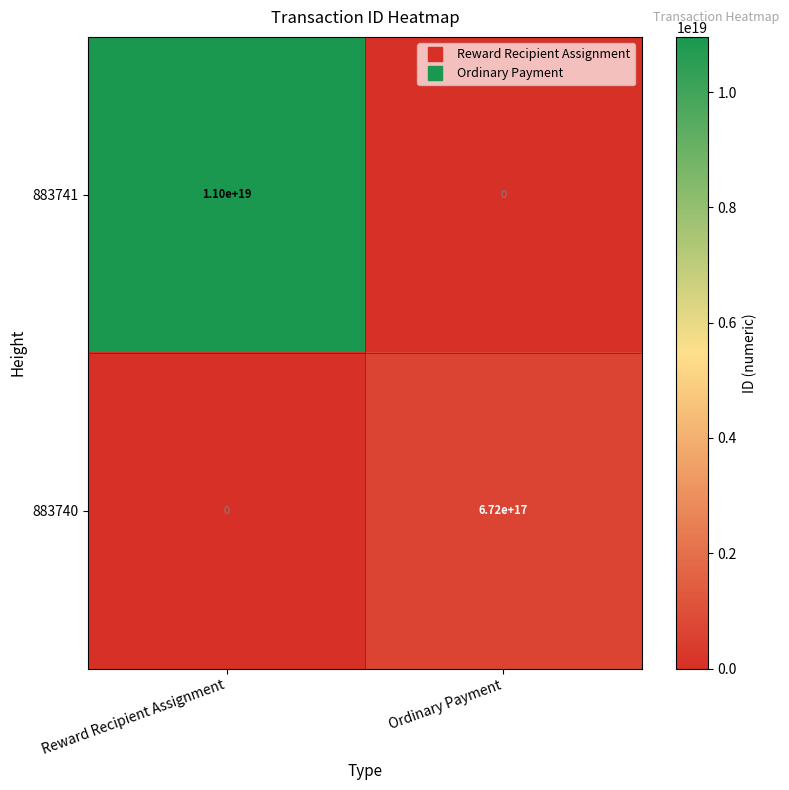

Which category has the highest value across all series?

Reward Recipient Assignment